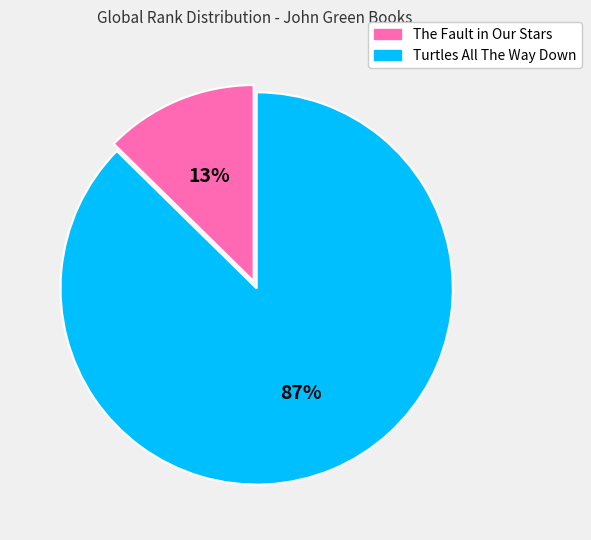

The Turtles All The Way Down slice represents 87% of the pie. True or false?

True